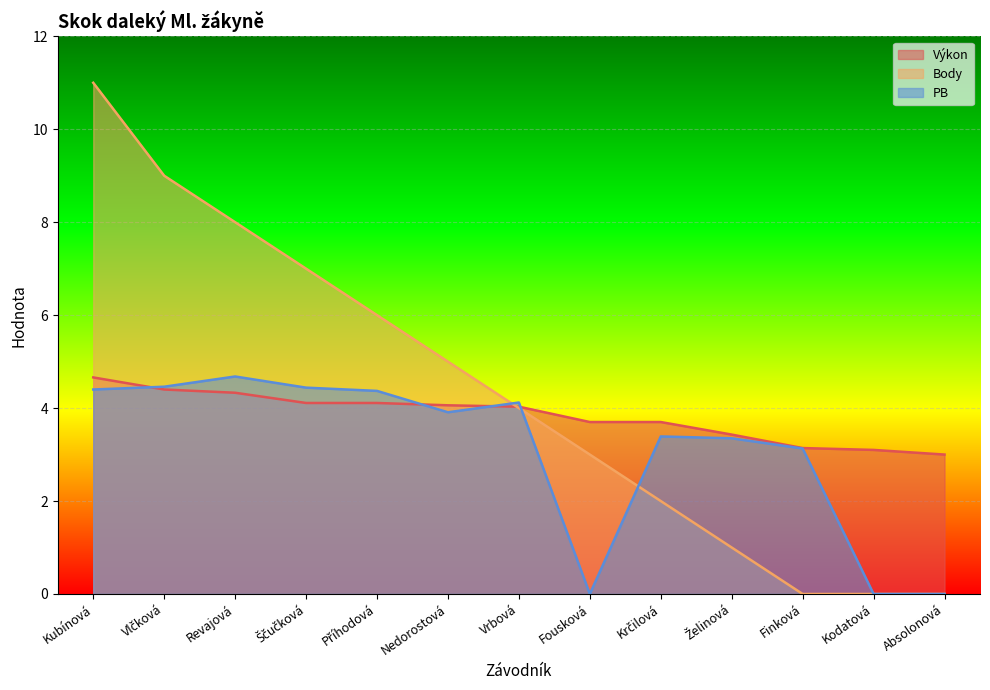

Does the chart display data point markers on the line(s)?

No